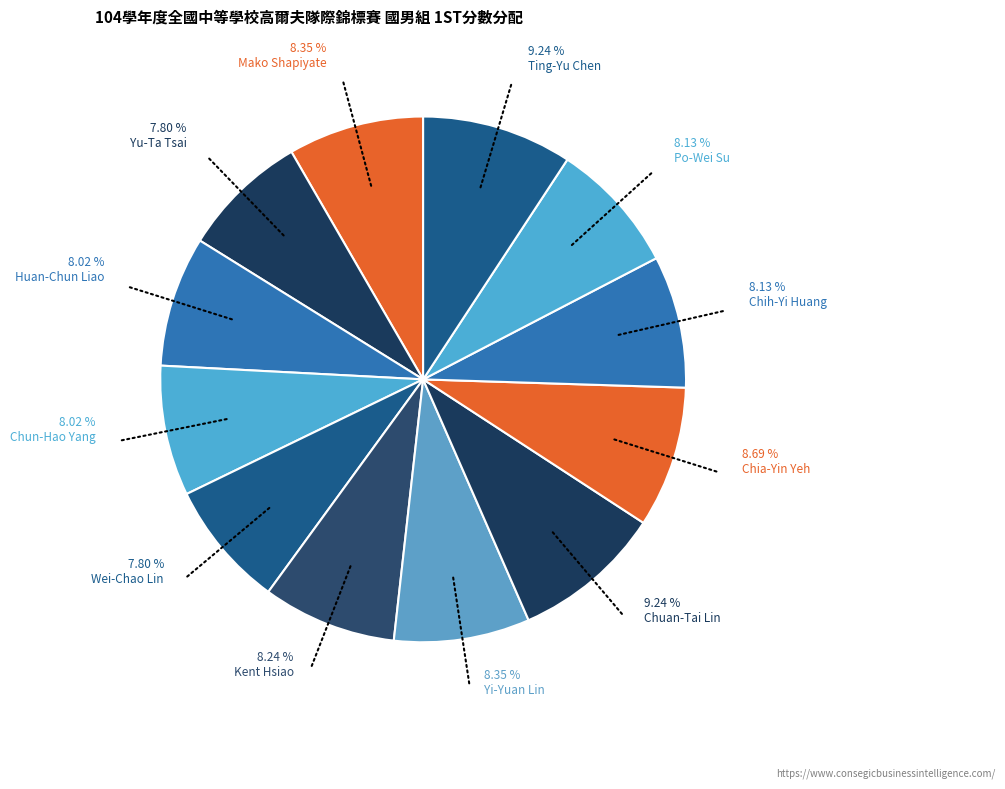

Which slice is the smallest?

Yu-Ta Tsai